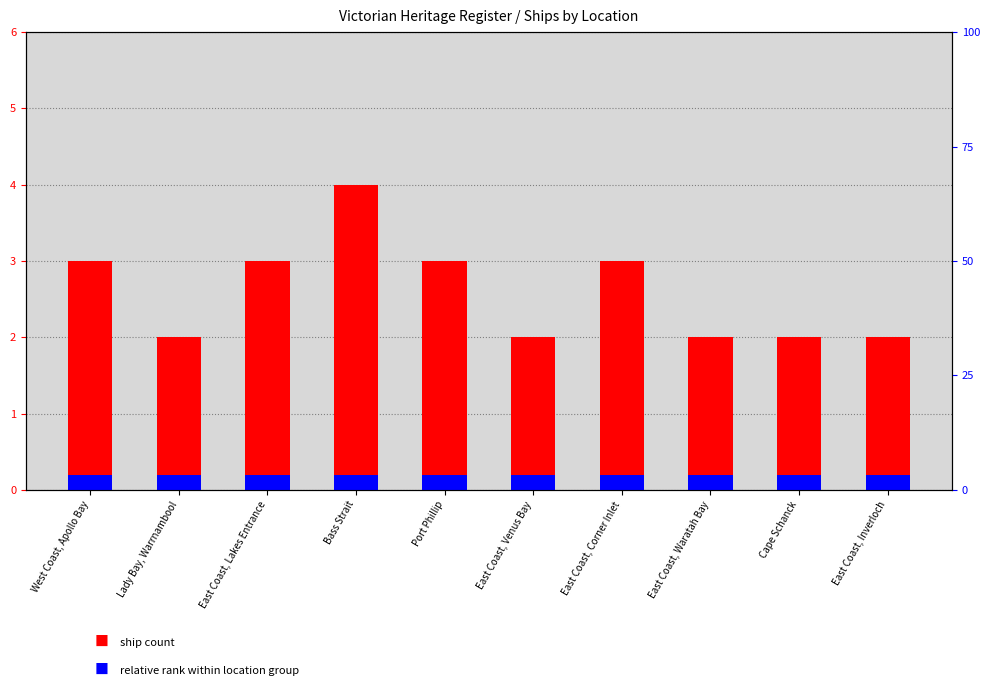

How many groups of bars are there?

10